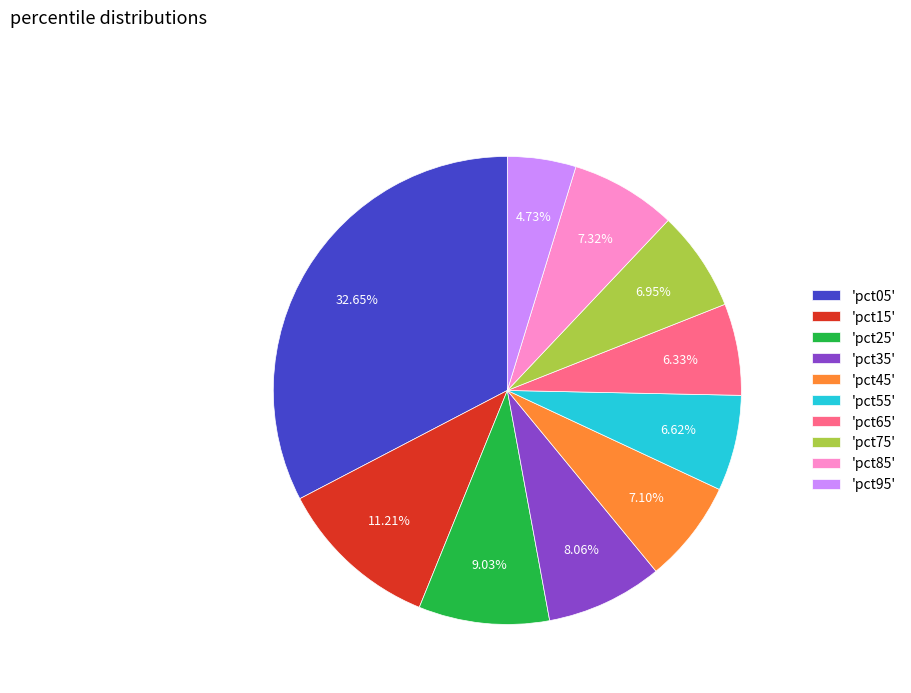

How many slices are in this pie chart?

10